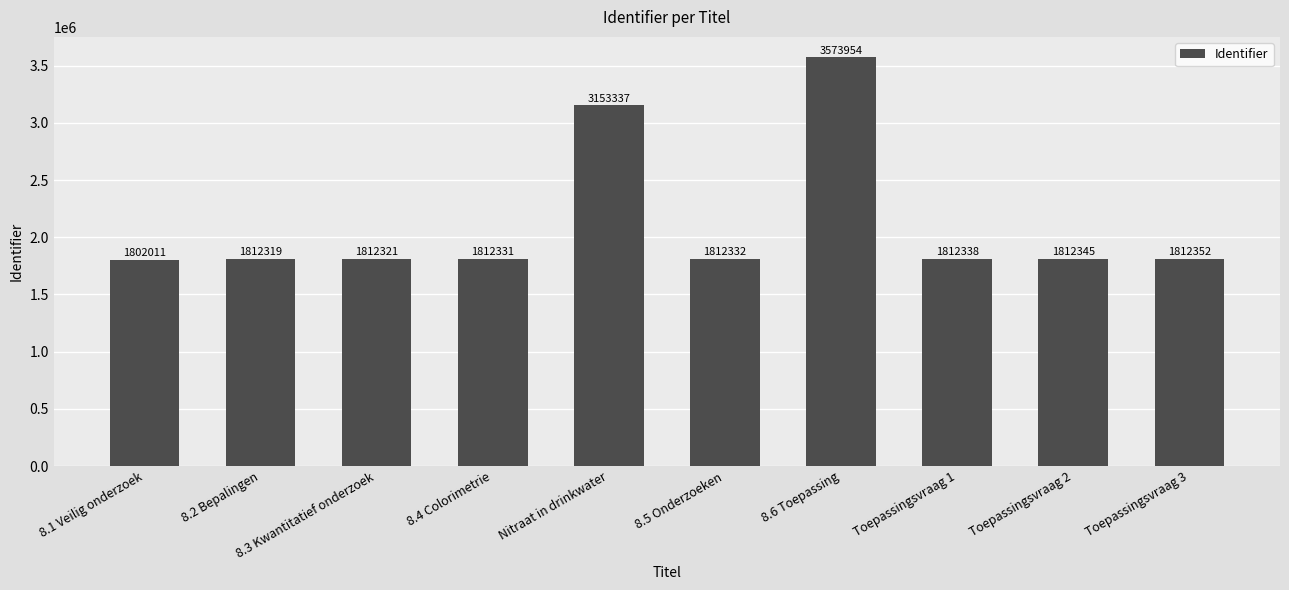

Are the bars horizontal?

No